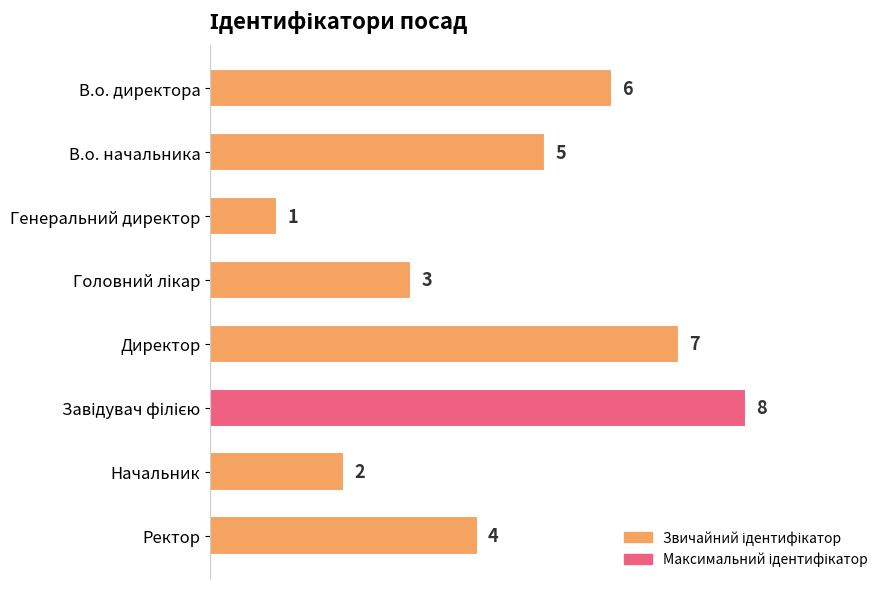

What is the difference between the second highest and second lowest values?

5